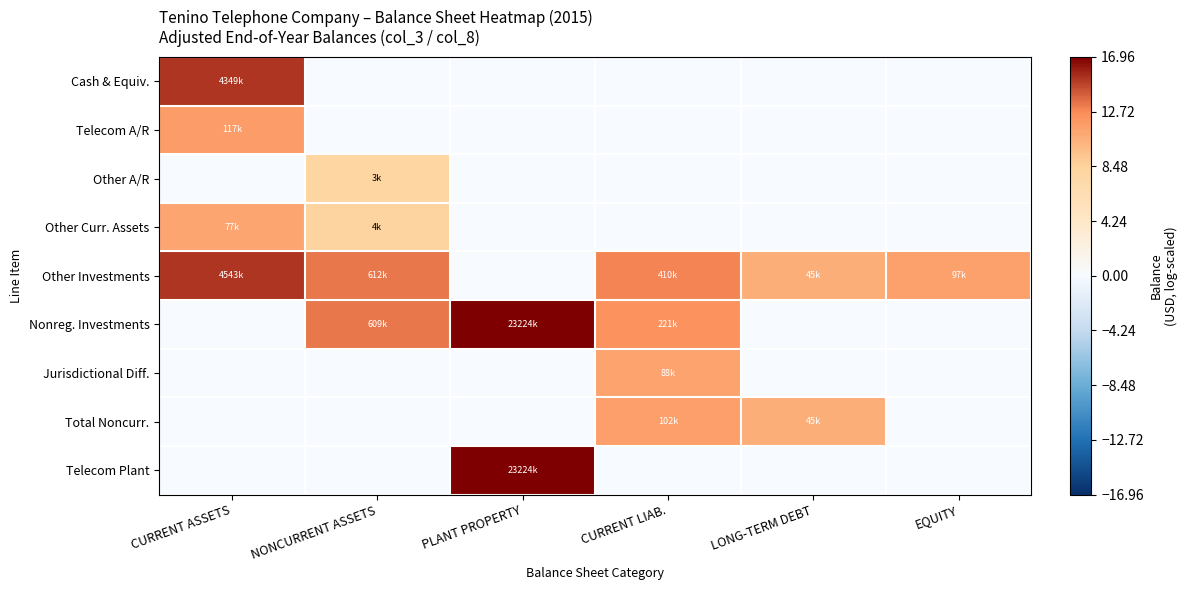

Which series changed the most between PLANT PROPERTY and LONG-TERM DEBT?

Nonreg. Investments